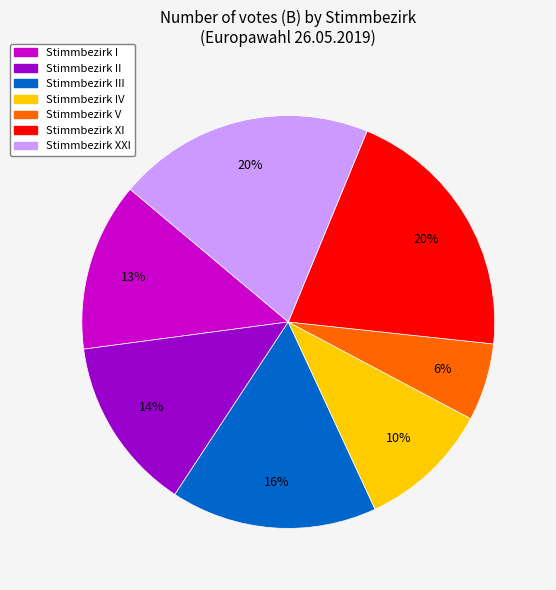

To the nearest percent, what is the difference between the largest and smallest slice percentages?

14%